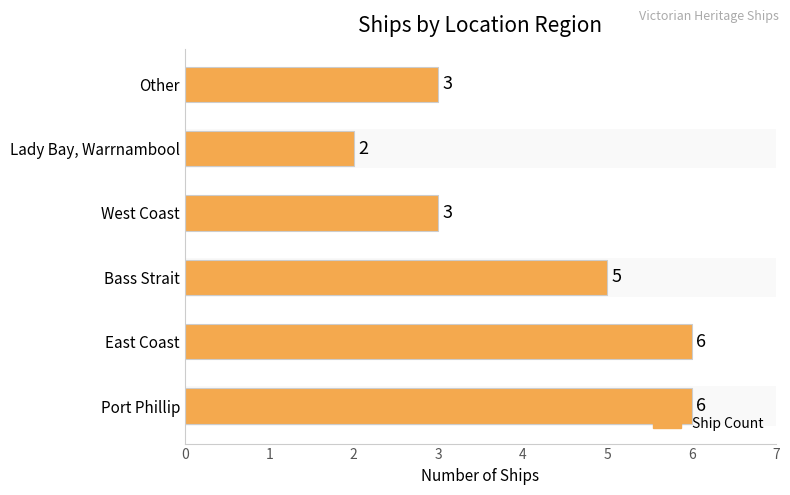

Is it true that the value at Other is 3?

True